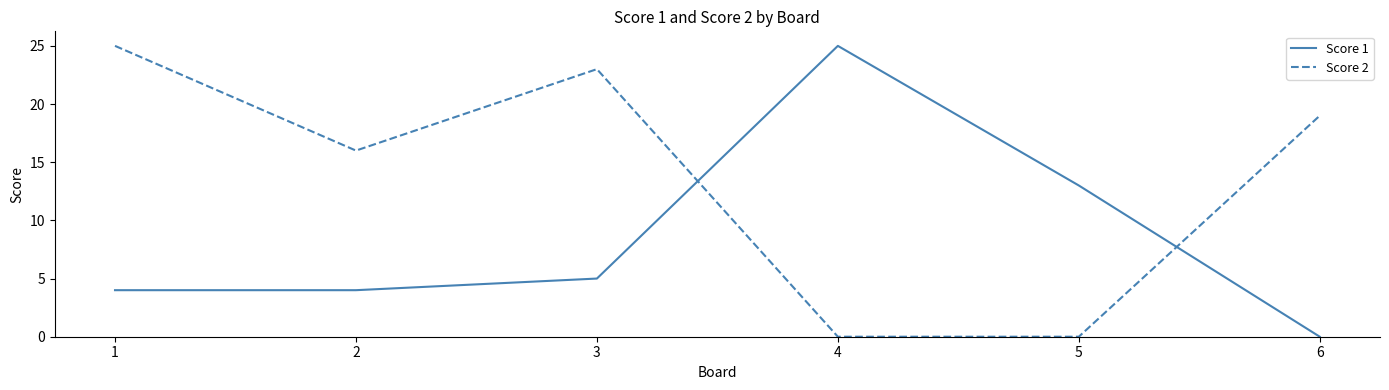

What is the sum of all Score 1 values?

51